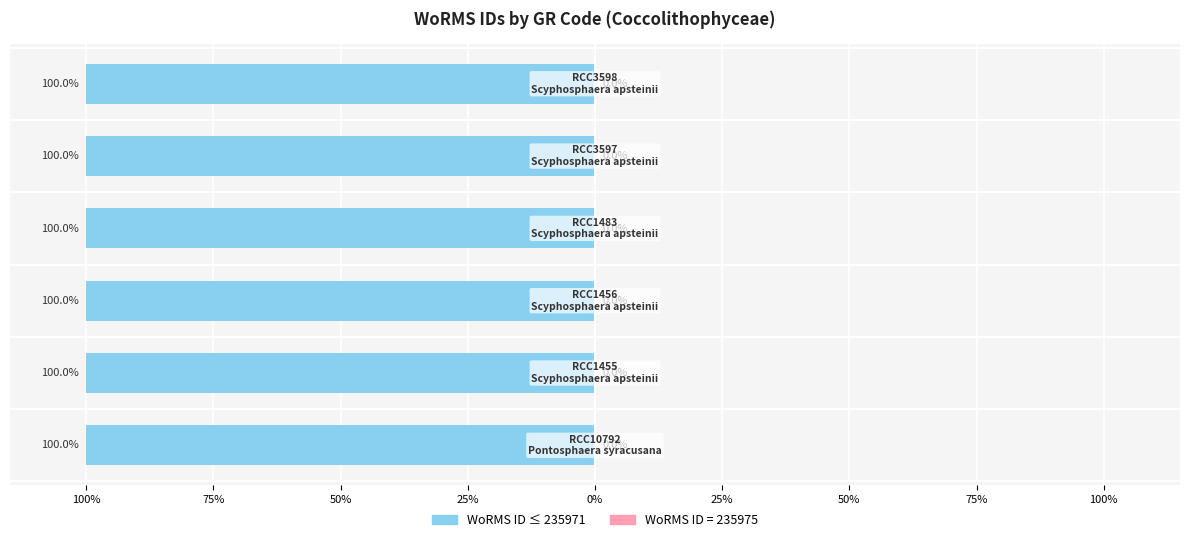

What is the label of the 6th bar from the left?

RCC3598